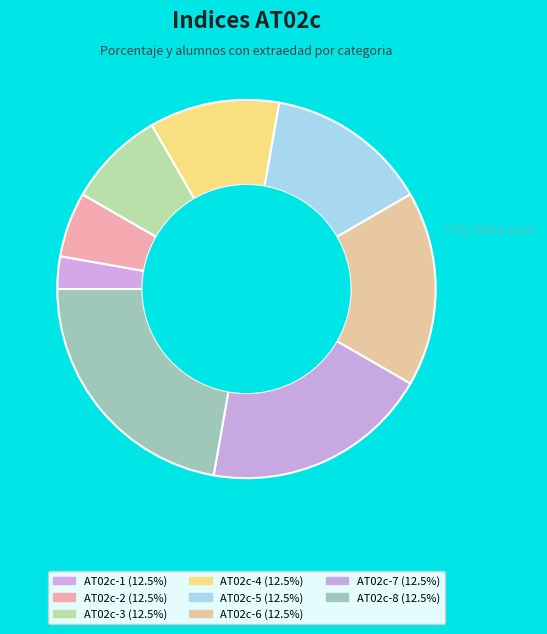

How many segments does this pie chart have?

8